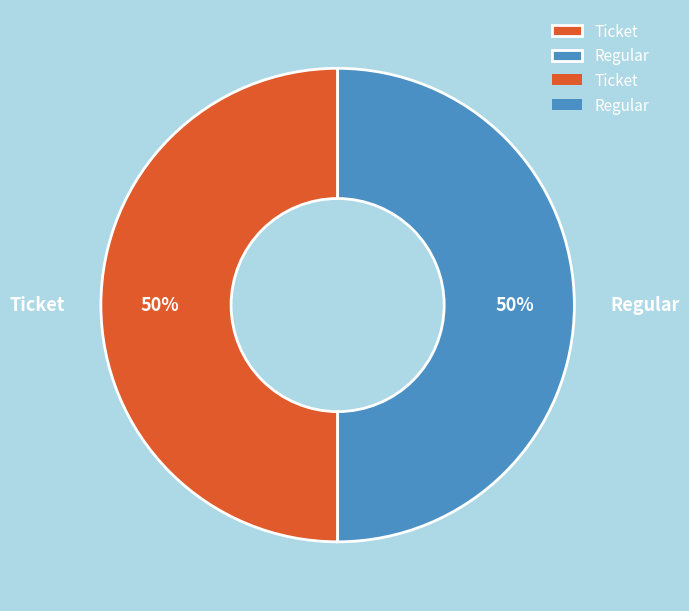

To the nearest percent, what is the difference between the largest and smallest slice percentages?

0%